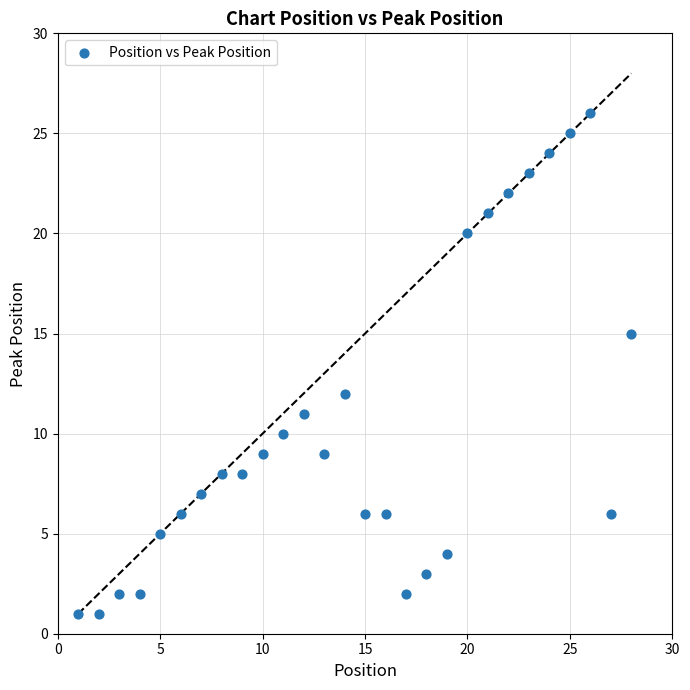

What is the range of X values (max minus min)?

27